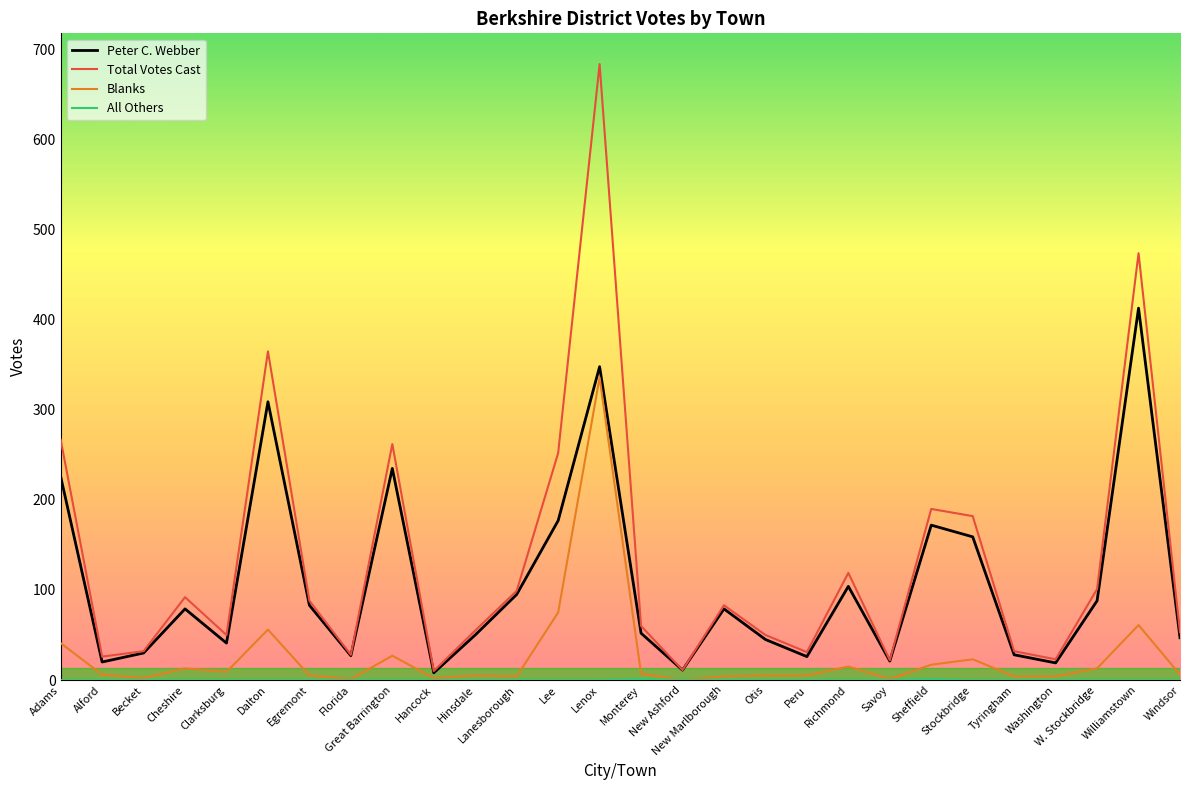

Which series changed the most between Dalton and Tyringham?

Total Votes Cast